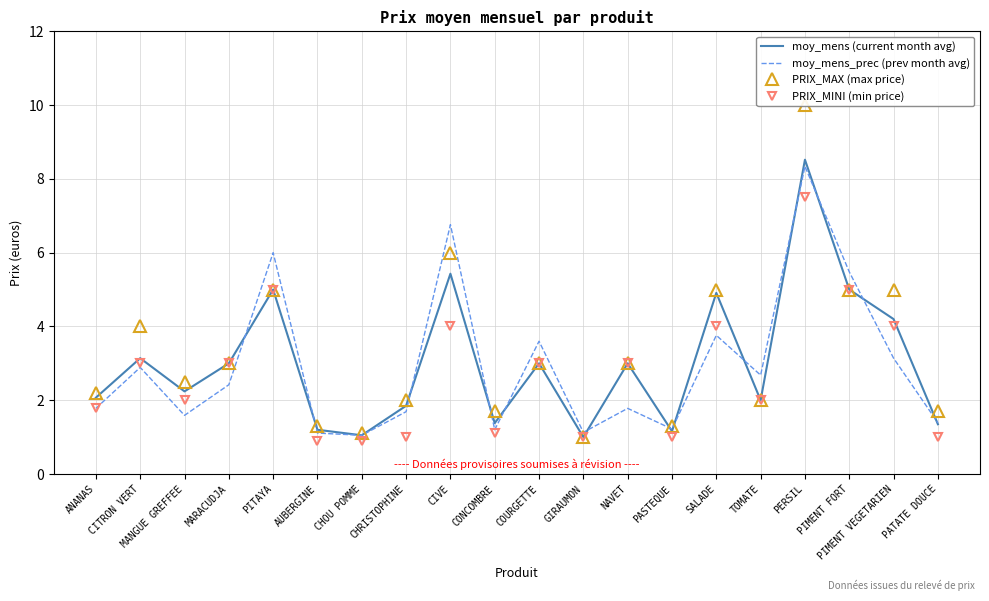

What is the value of the PRIX_MINI (min price) point at the 13th from the left?

3.0